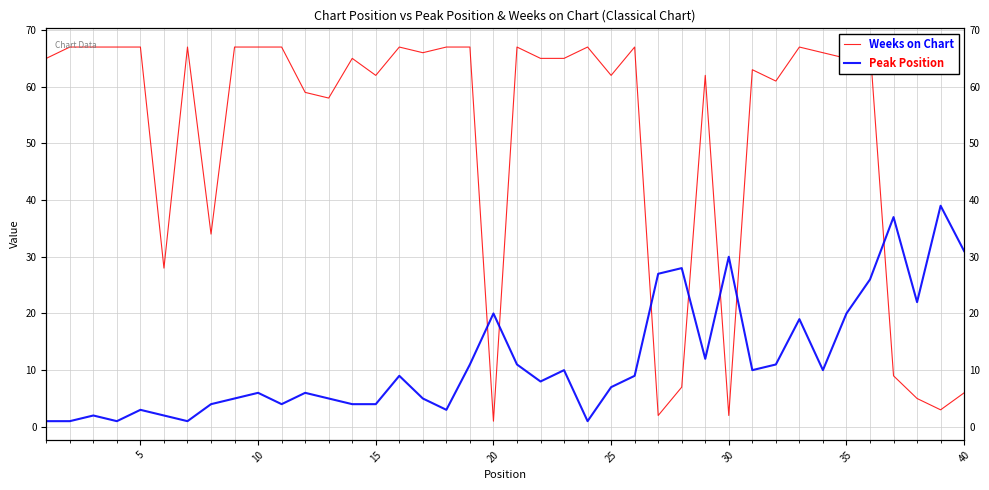

List the series in order of their peak value, highest first.

Weeks on Chart, Peak Position